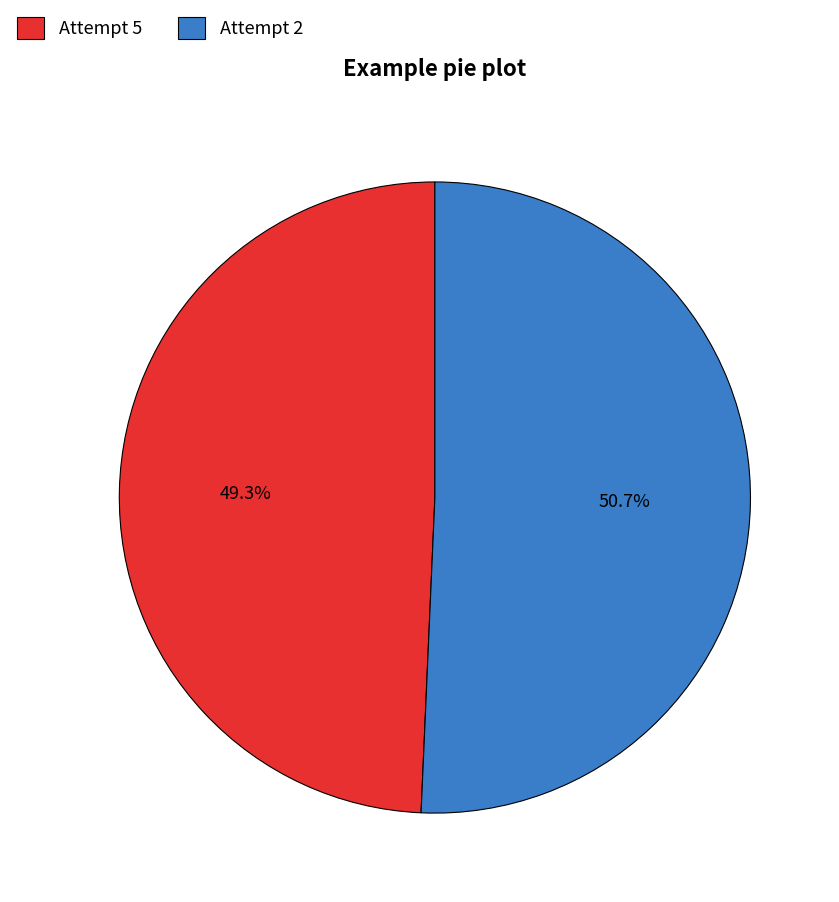

True or false: Attempt 2 accounts for 43% of the total.

False